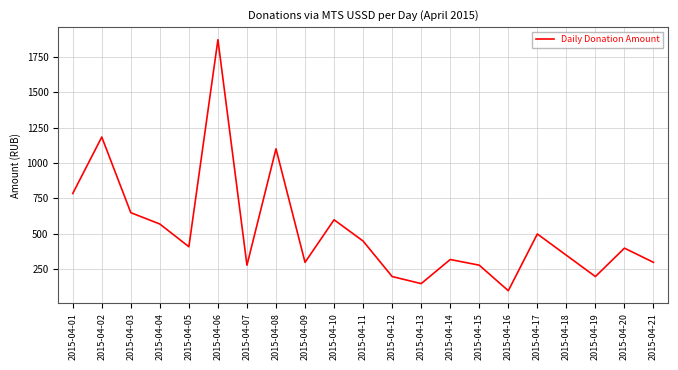

Reading left to right, what are all the values shown in this chart?

2015-04-01=785	2015-04-02=1183	2015-04-03=650	2015-04-04=570	2015-04-05=410	2015-04-06=1869	2015-04-07=280	2015-04-08=1100	2015-04-09=300	2015-04-10=600	2015-04-11=450	2015-04-12=200	2015-04-13=150	2015-04-14=320	2015-04-15=280	2015-04-16=100	2015-04-17=500	2015-04-18=350	2015-04-19=200	2015-04-20=400	2015-04-21=300